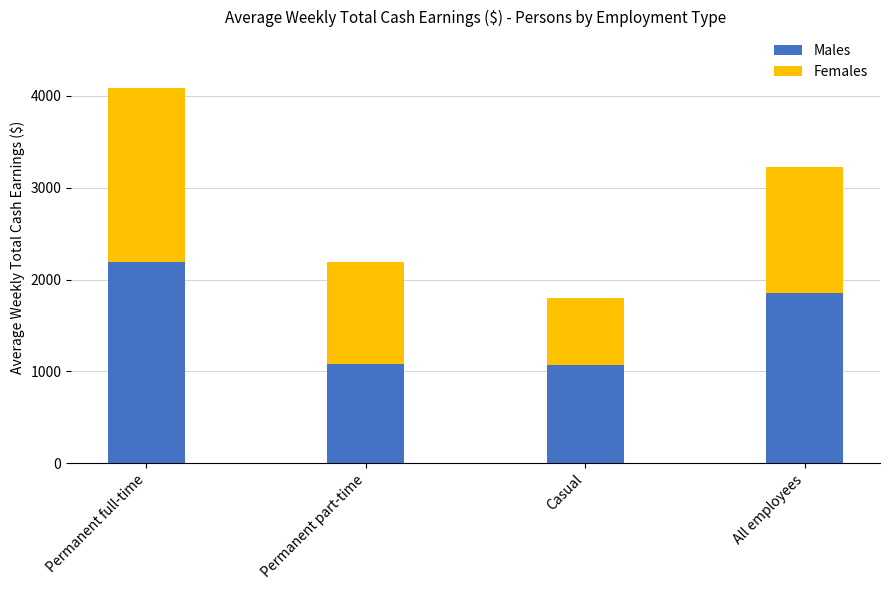

What is the average value of the Males series?

1549.2